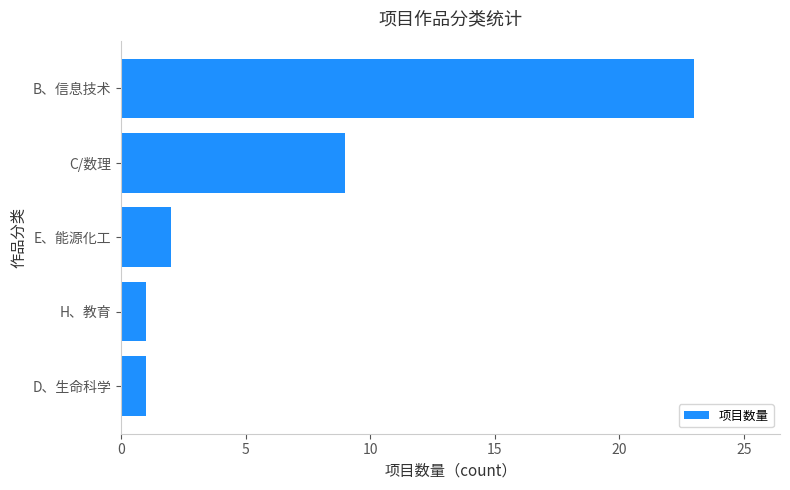

What is the minimum value shown in the chart?

1